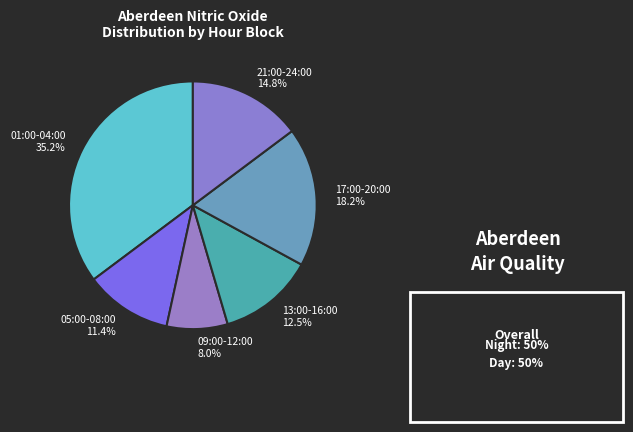

To the nearest percent, what portion does 21:00-24:00 represent?

15%